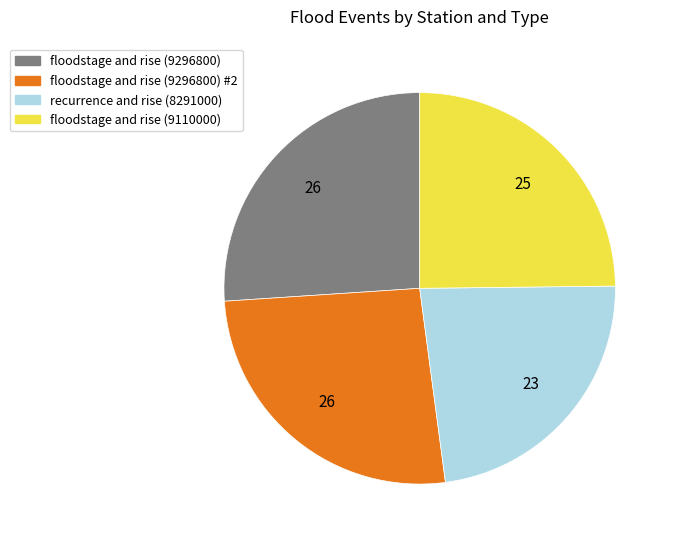

Which slice is the smallest?

recurrence and rise (8291000)